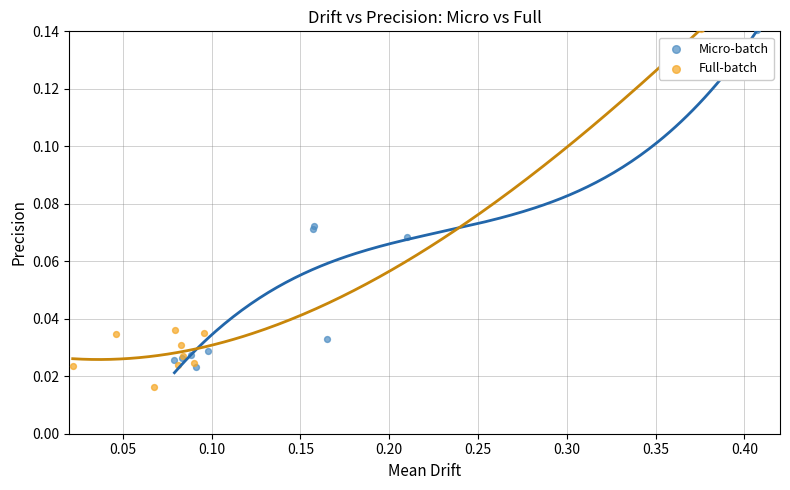

What are all the series names shown in the legend?

Micro-batch, Full-batch